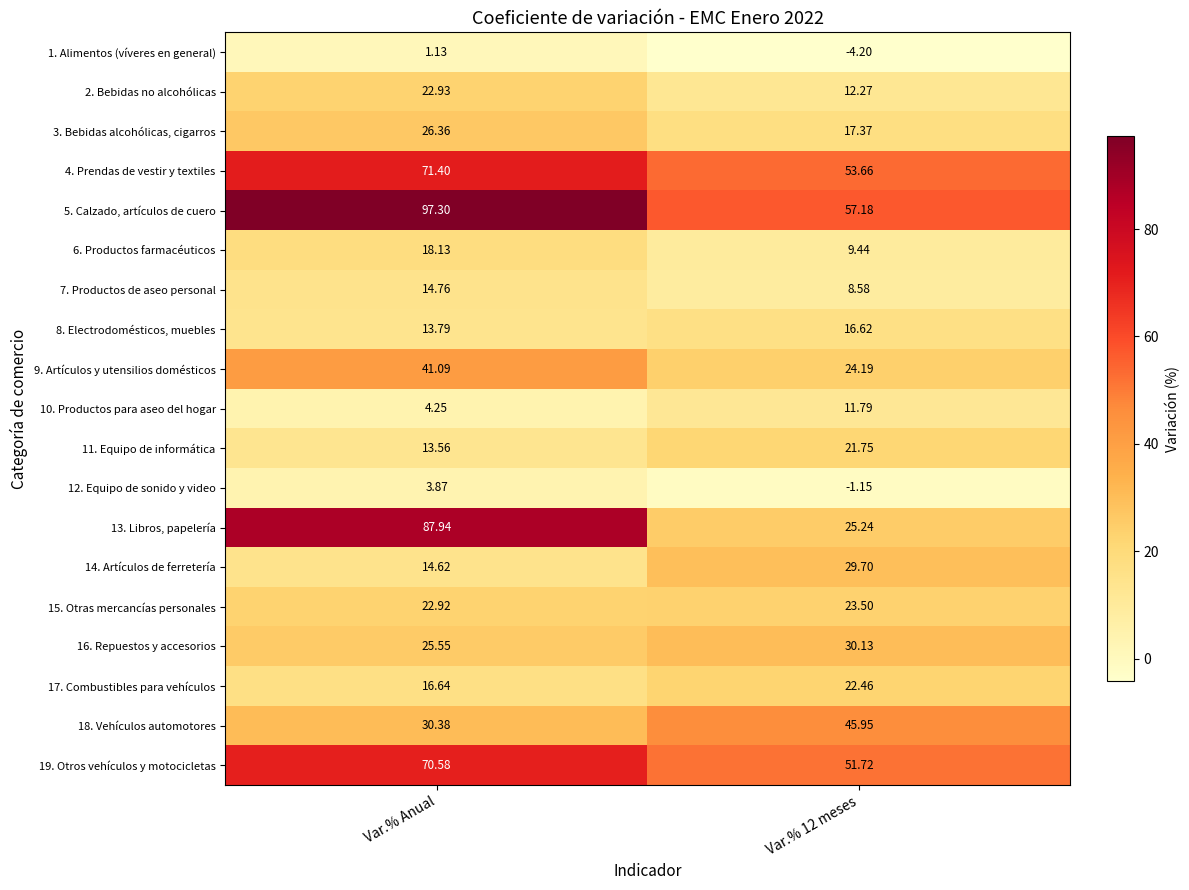

Is the value of 15. Otras mercancías personales at Var.% Anual greater than the value of 4. Prendas de vestir y textiles at Var.% Anual?

No